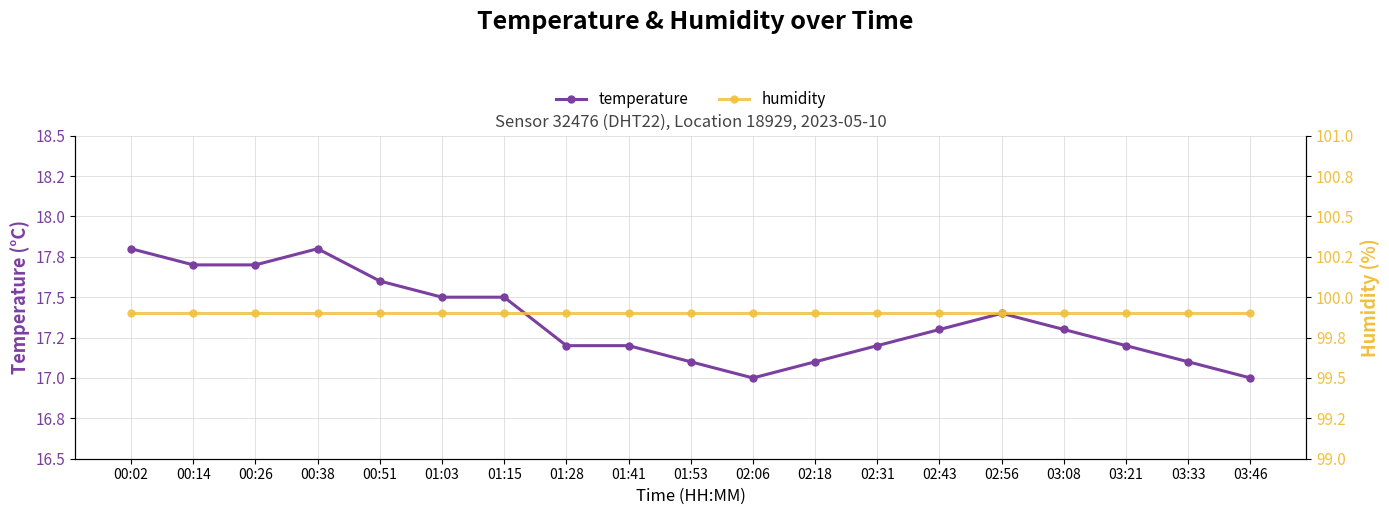

What is the greatest value displayed?

99.9